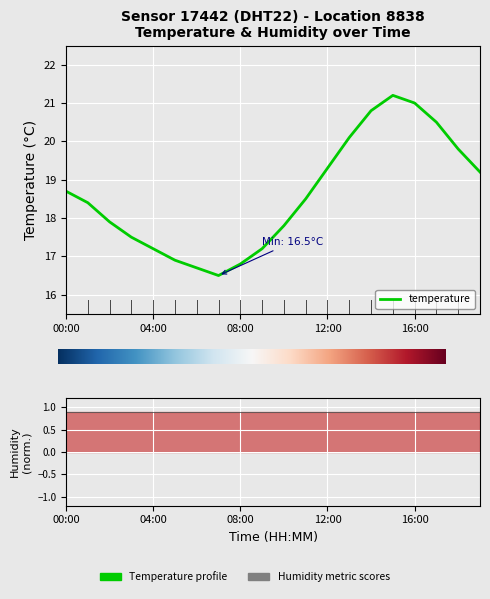

The value at 06:00 is 16.7. True or false?

True